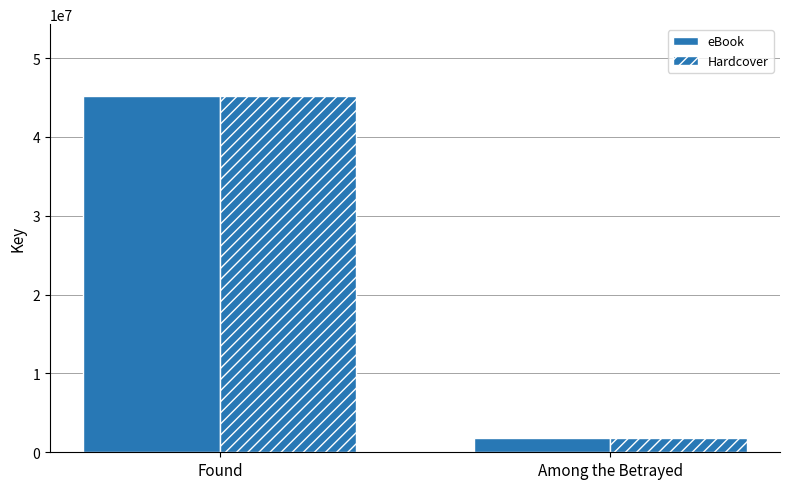

Which series changed the most between Found and Among the Betrayed?

eBook